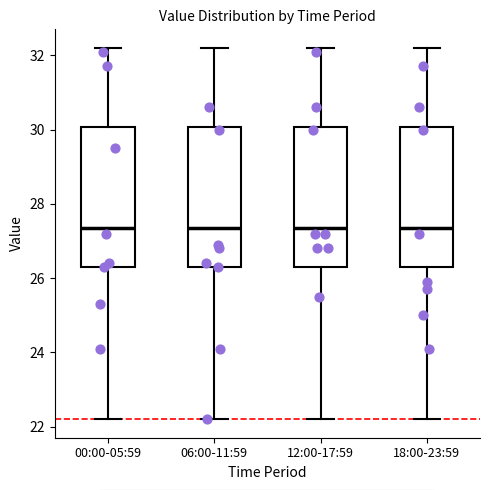

Reading left to right, transcribe this box plot: for each box, give where its median line is, the range the box spans, and where its two whiskers end, as read against the y-axis. The values are not printed on the chart, so give them approximately, as read against the axis.

00:00-05:59: median 27.4, box 26.4 to 30.0, whiskers 22.2 to 32.2
06:00-11:59: median 27.4, box 26.4 to 30.0, whiskers 22.2 to 32.2
12:00-17:59: median 27.4, box 26.4 to 30.0, whiskers 22.2 to 32.2
18:00-23:59: median 27.4, box 26.4 to 30.0, whiskers 22.2 to 32.2